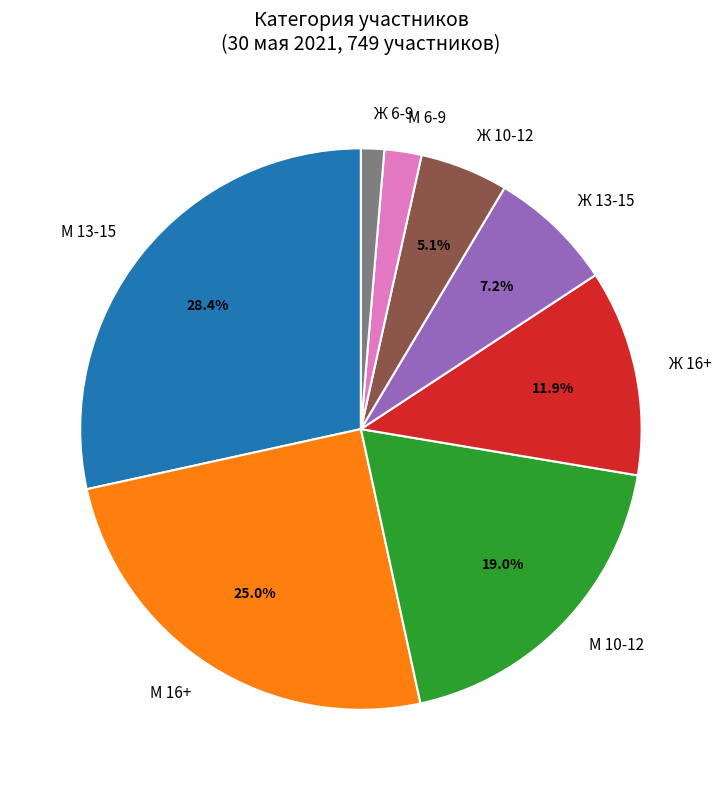

What portion of the pie excludes М 13-15?

71.6%